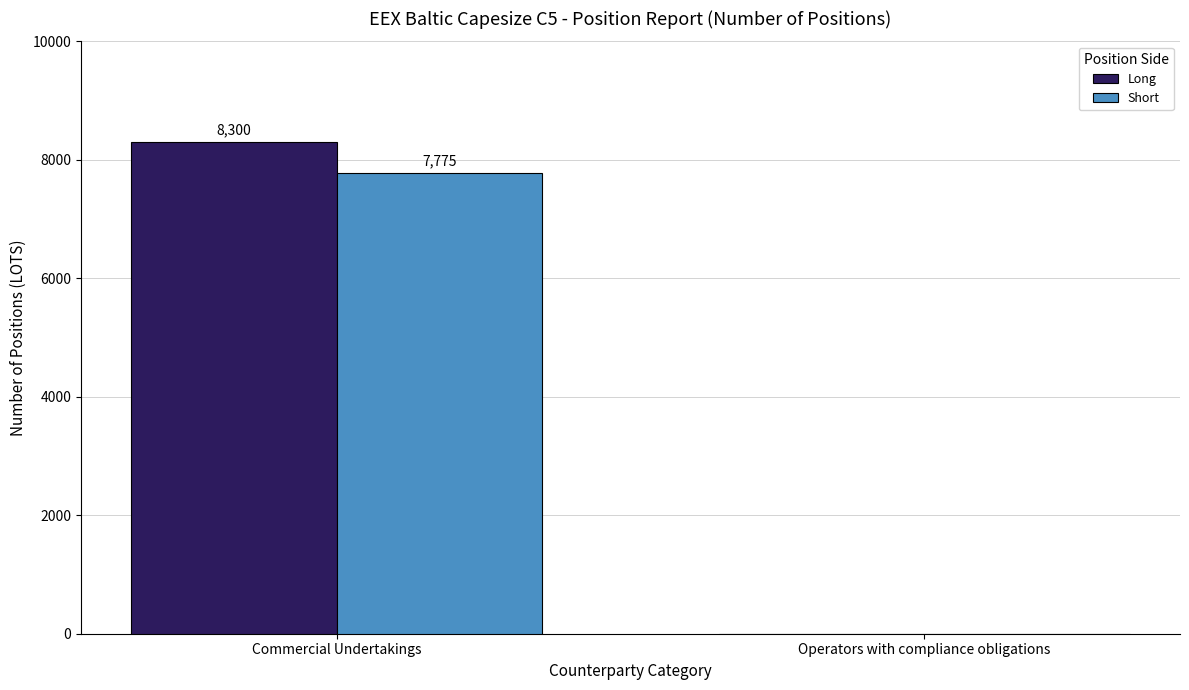

Between Commercial Undertakings and Operators with compliance obligations, which series saw the biggest shift?

Long